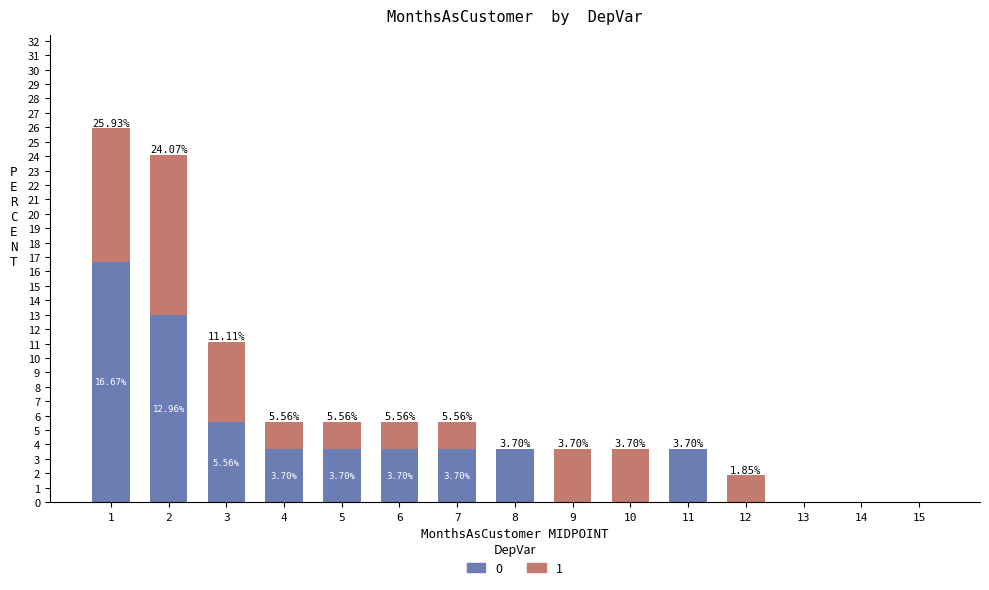

Which has a higher value, 1 or 5?

1